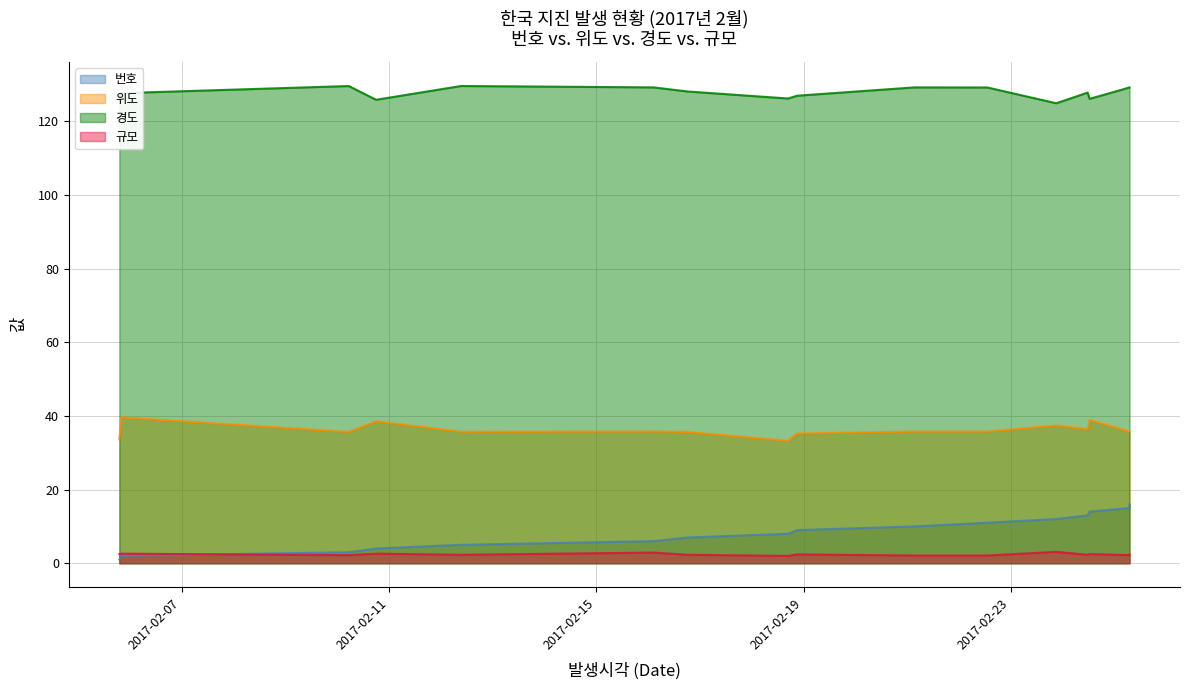

Reading left to right, extract all data points from this chart.

번호: 2017-02-05 19:07:29=1.0	2017-02-05 20:06:15=2.0	2017-02-10 05:22:41=3.0	2017-02-10 18:01:35=4.0	2017-02-12 09:22:27=5.0	2017-02-16 02:34:56=6.0	2017-02-16 18:20:19=7.0	2017-02-18 16:53:49=8.0	2017-02-18 20:58:19=9.0	2017-02-21 03:21:11=10.0	2017-02-22 13:08:50=11.0	2017-02-23 21:03:51=12.0	2017-02-24 11:34:44=13.0	2017-02-24 12:29:38=14.0	2017-02-25 06:58:44=15.0	2017-02-25 06:59:07=16.0
위도: 2017-02-05 19:07:29=33.6	2017-02-05 20:06:15=39.6	2017-02-10 05:22:41=35.6	2017-02-10 18:01:35=38.5	2017-02-12 09:22:27=35.7	2017-02-16 02:34:56=35.8	2017-02-16 18:20:19=35.6	2017-02-18 16:53:49=33.2	2017-02-18 20:58:19=35.2	2017-02-21 03:21:11=35.8	2017-02-22 13:08:50=35.8	2017-02-23 21:03:51=37.4	2017-02-24 11:34:44=36.4	2017-02-24 12:29:38=38.9	2017-02-25 06:58:44=35.7	2017-02-25 06:59:07=35.7
경도: 2017-02-05 19:07:29=126.7	2017-02-05 20:06:15=127.6	2017-02-10 05:22:41=129.6	2017-02-10 18:01:35=125.8	2017-02-12 09:22:27=129.6	2017-02-16 02:34:56=129.2	2017-02-16 18:20:19=128.1	2017-02-18 16:53:49=126.2	2017-02-18 20:58:19=126.9	2017-02-21 03:21:11=129.2	2017-02-22 13:08:50=129.2	2017-02-23 21:03:51=124.9	2017-02-24 11:34:44=127.8	2017-02-24 12:29:38=126.1	2017-02-25 06:58:44=129.2	2017-02-25 06:59:07=129.2
규모: 2017-02-05 19:07:29=2.5	2017-02-05 20:06:15=2.6	2017-02-10 05:22:41=2.2	2017-02-10 18:01:35=2.6	2017-02-12 09:22:27=2.3	2017-02-16 02:34:56=2.9	2017-02-16 18:20:19=2.3	2017-02-18 16:53:49=2.0	2017-02-18 20:58:19=2.4	2017-02-21 03:21:11=2.1	2017-02-22 13:08:50=2.1	2017-02-23 21:03:51=3.1	2017-02-24 11:34:44=2.3	2017-02-24 12:29:38=2.5	2017-02-25 06:58:44=2.2	2017-02-25 06:59:07=2.4